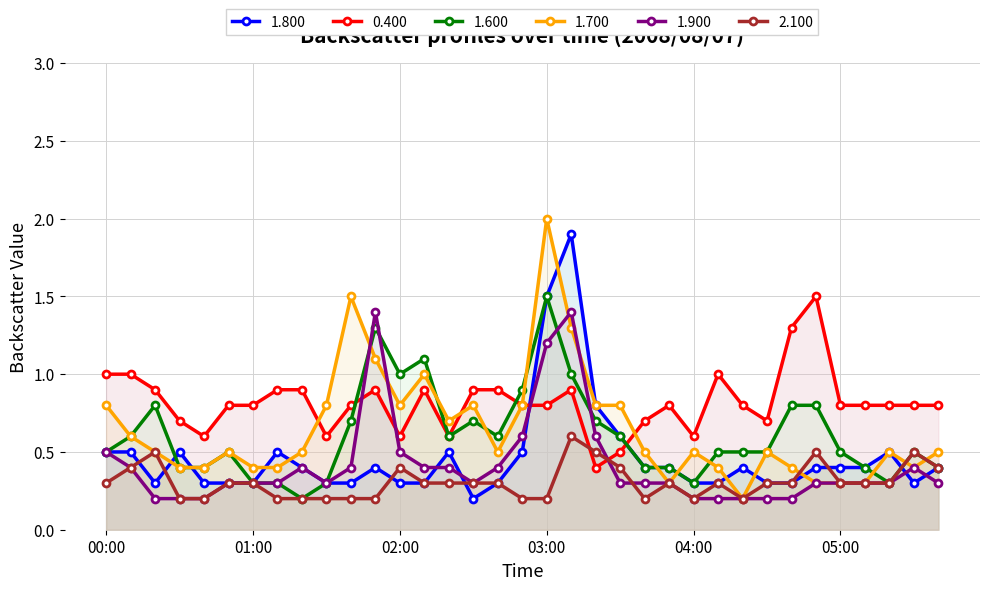

What is the sum of the 0.400 values at 02:50 and 04:20?

1.6